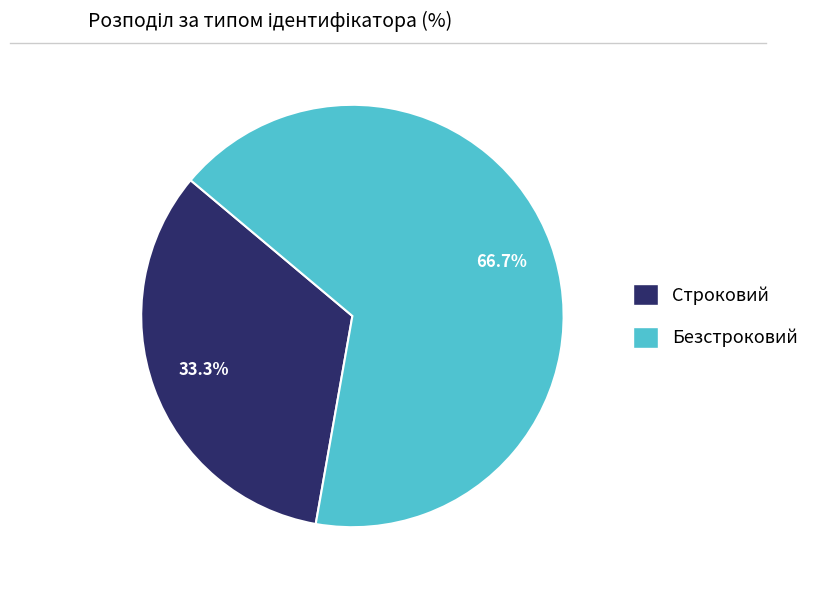

Approximately how many times larger is the value at Безстроковий compared to Строковий?

2.0